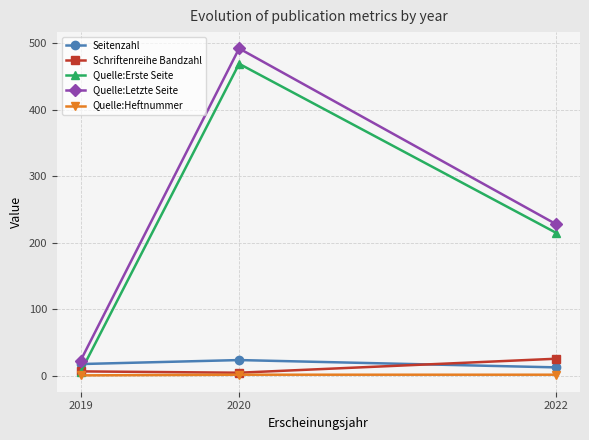

At which label is Schriftenreihe Bandzahl closest to 15?

2019